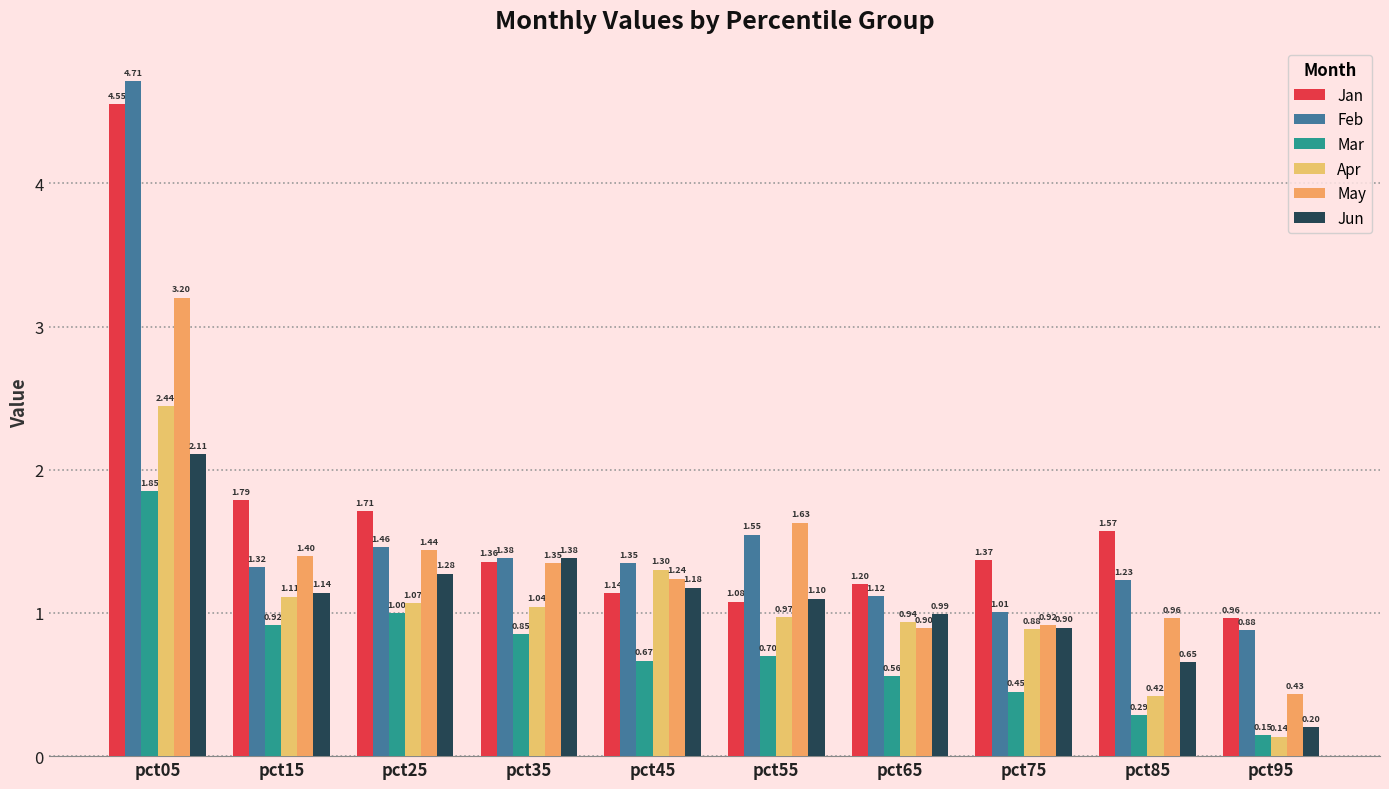

What is the difference between the second highest and second lowest values in the Mar series?

0.7